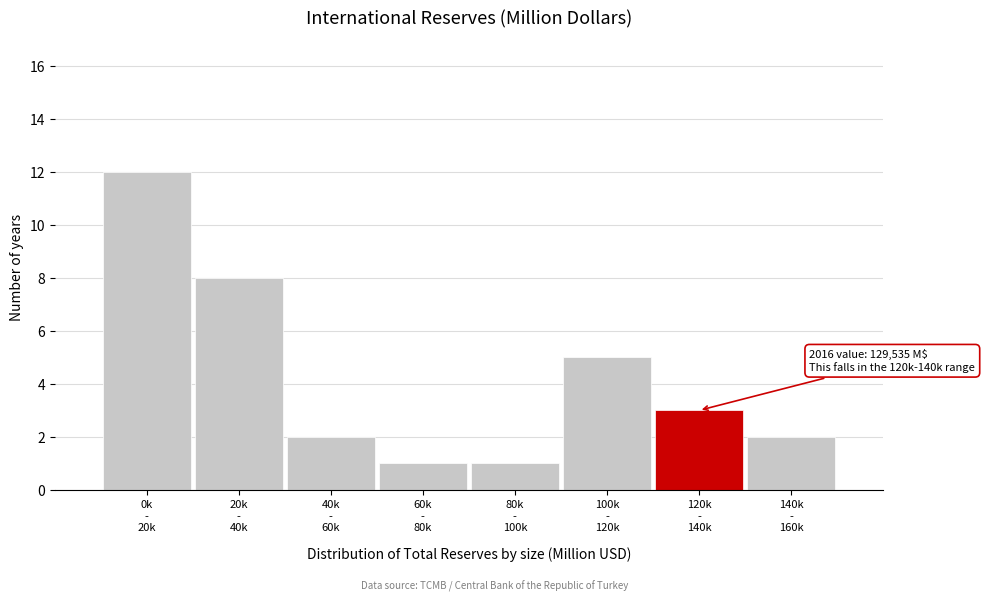

Reading right to left, transcribe all the data shown in this chart.

2	3	5	1	1	2	8	12